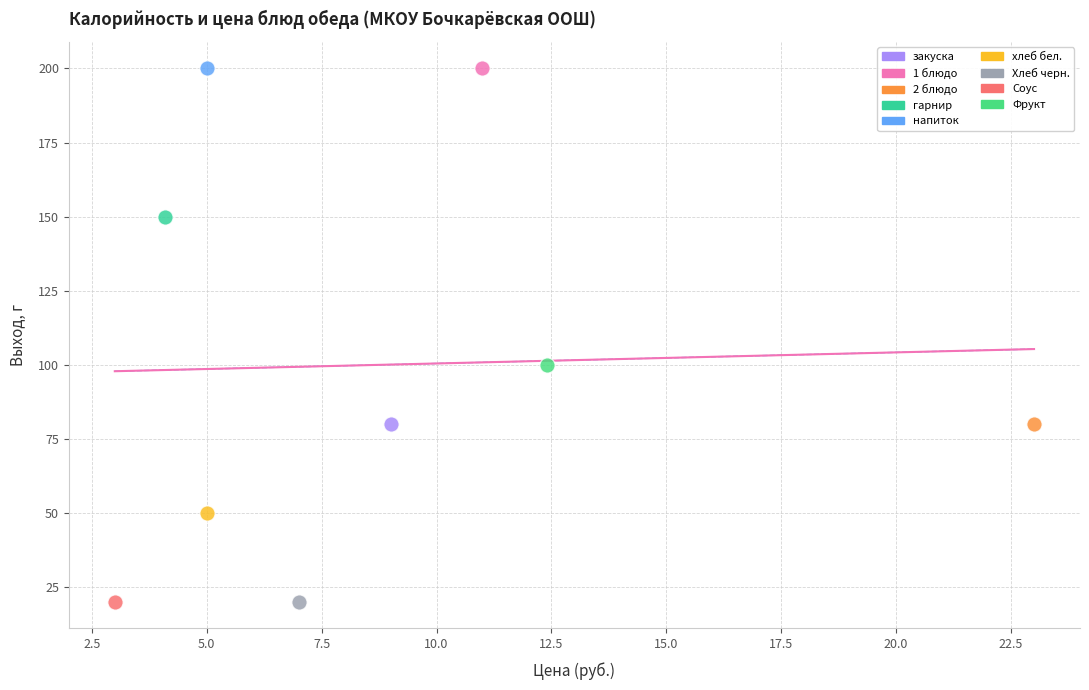

What are all the series names shown in the legend?

закуска, 1 блюдо, 2 блюдо, гарнир, напиток, хлеб бел., Хлеб черн., Соус, Фрукт